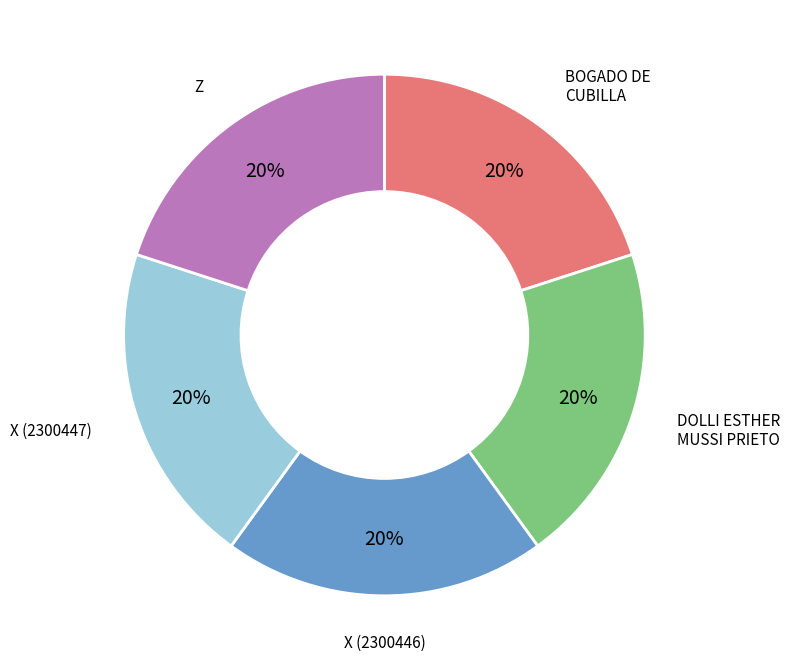

What percentage is the BOGADO DE CUBILLA slice, to the nearest percent?

20%